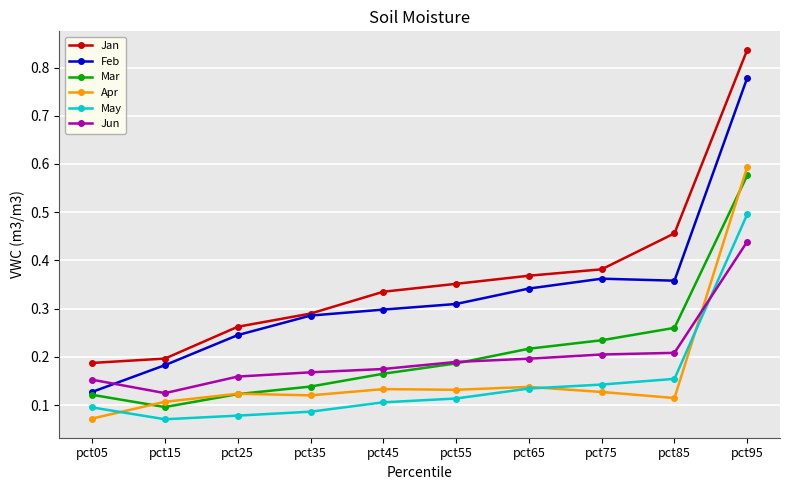

Count the Jun values in the range 0 to 1.

10